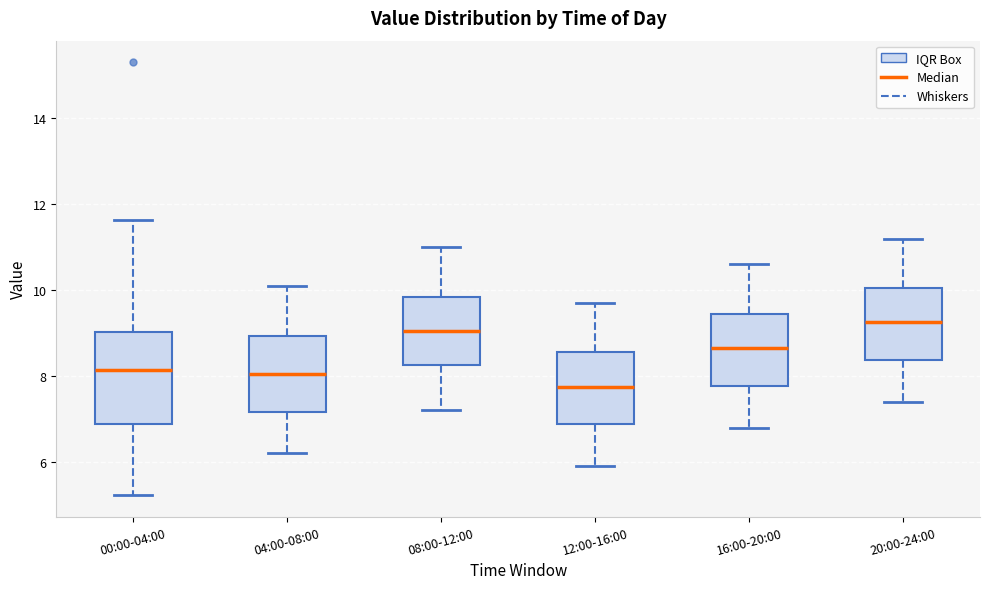

Reading left to right, transcribe this box plot: for each box, give where its median line is, the range the box spans, and where its two whiskers end, as read against the y-axis. The values are not printed on the chart, so give them approximately, as read against the axis.

00:00-04:00: median 8.2, box 6.8 to 9.0, whiskers 5.2 to 11.6
04:00-08:00: median 8.0, box 7.2 to 9.0, whiskers 6.2 to 10.2
08:00-12:00: median 9.0, box 8.2 to 9.8, whiskers 7.2 to 11.0
12:00-16:00: median 7.8, box 6.8 to 8.6, whiskers 6.0 to 9.8
16:00-20:00: median 8.6, box 7.8 to 9.4, whiskers 6.8 to 10.6
20:00-24:00: median 9.2, box 8.4 to 10.0, whiskers 7.4 to 11.2